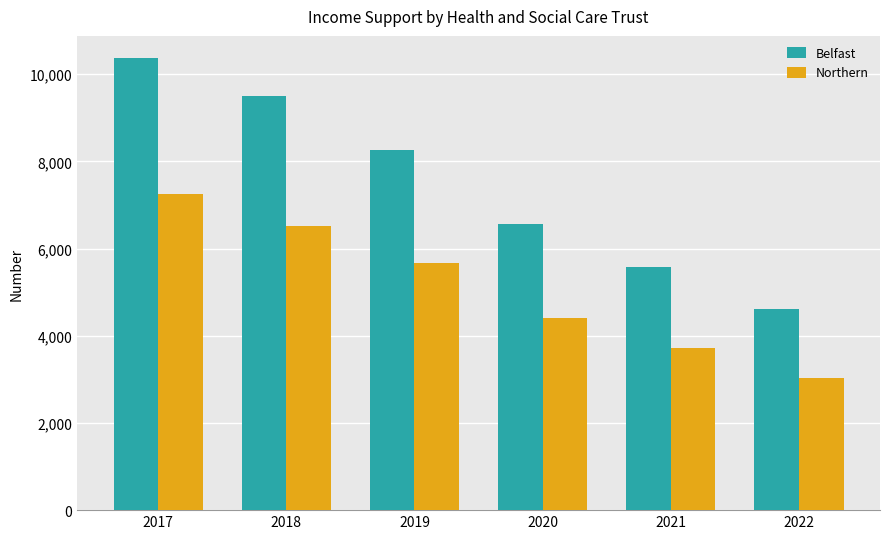

What is the difference between the Northern values at 2018 and 2019?

850